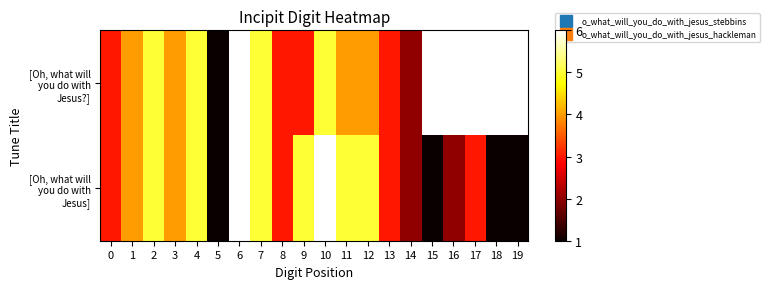

List the labels in order of [Oh, what will you do with Jesus] value, smallest first.

5, 15, 18, 19, 14, 16, 0, 8, 13, 17, 1, 3, 2, 4, 7, 9, 11, 12, 6, 10